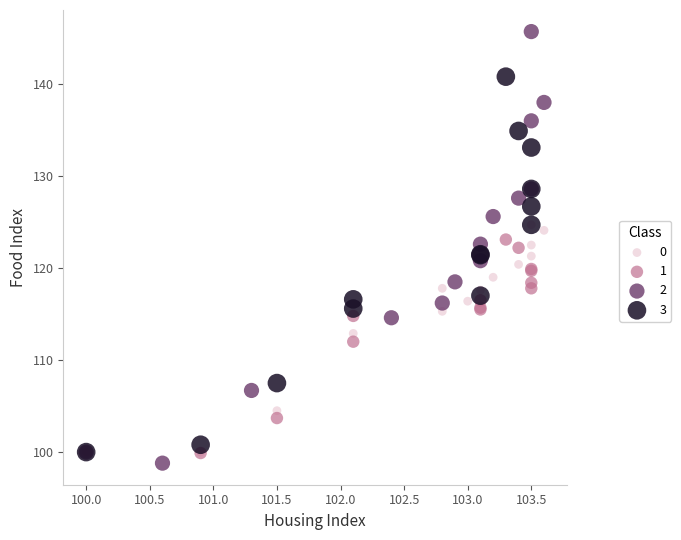

What are all the series names shown in the legend?

0, 1, 2, 3